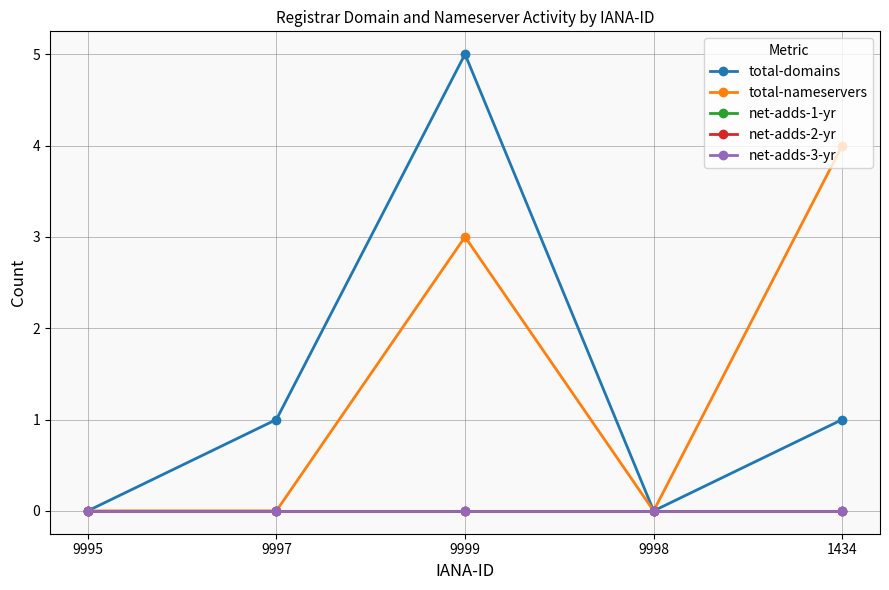

True or false: total-nameservers and net-adds-3-yr intersect in this chart.

False